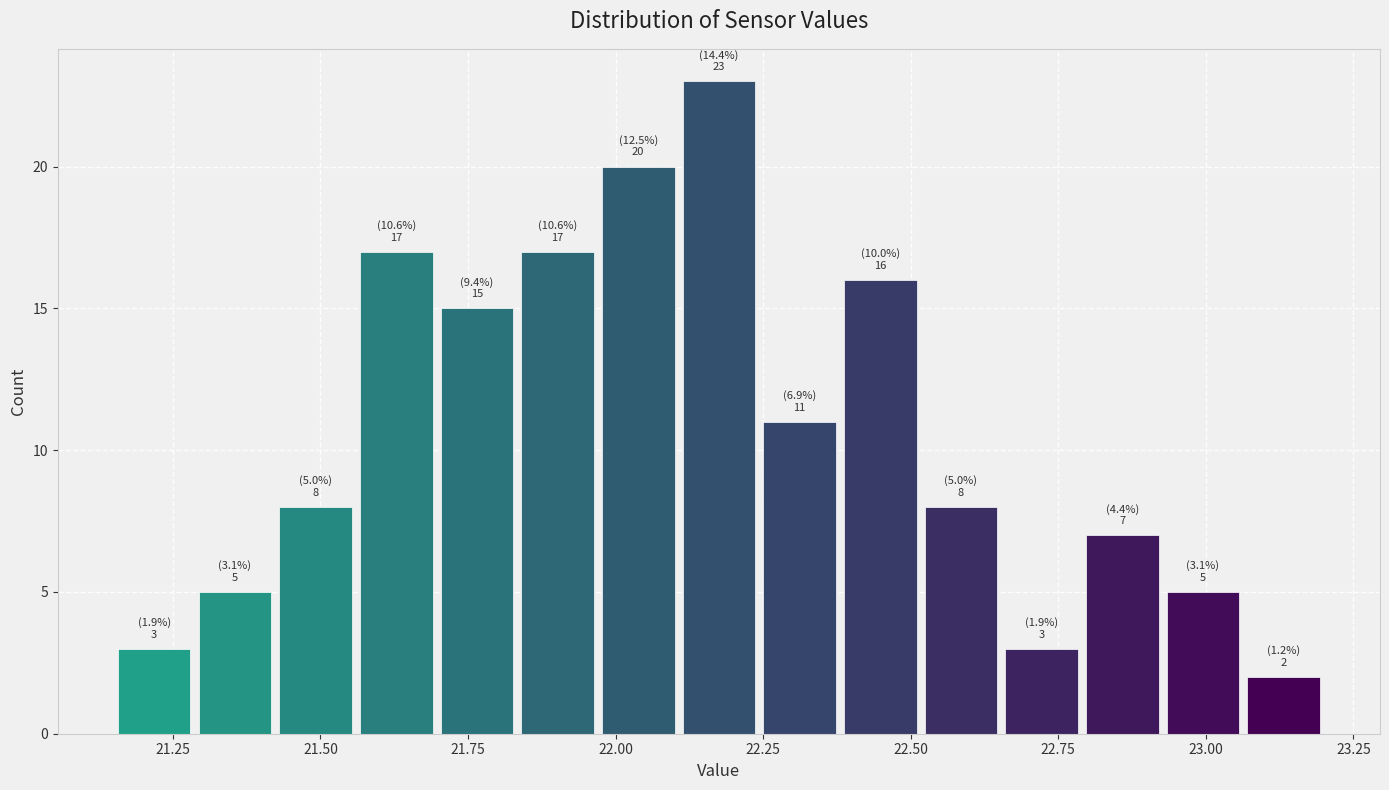

Read against the x-axis, roughly where is the centre of the tallest bar?

22.20